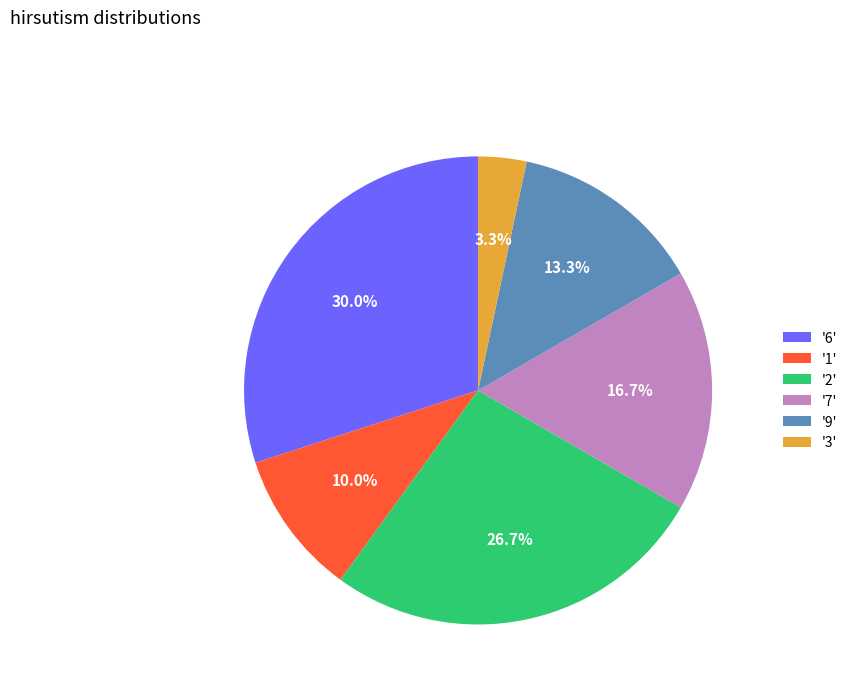

Which slice is the largest?

'6'